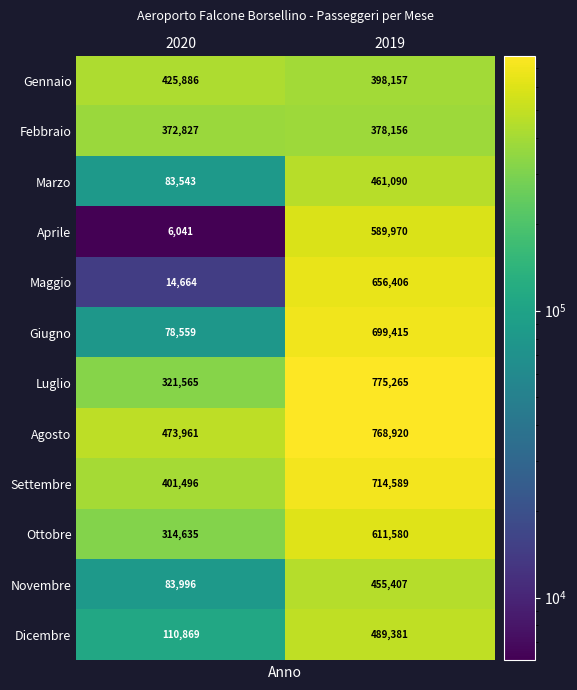

How many data points does each series have?

2